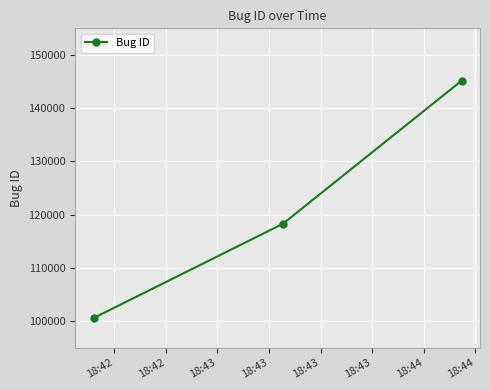

What is the value of the 2nd point from the left?

118260